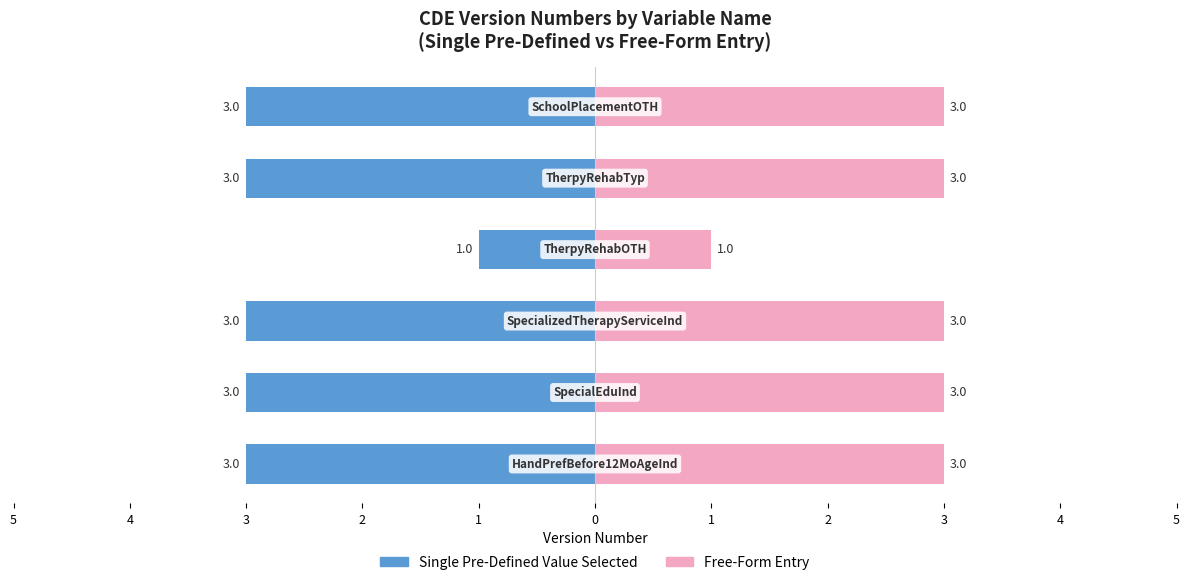

What is the value of the Single Pre-Defined Value Selected bar at the 2nd from the left?

-3